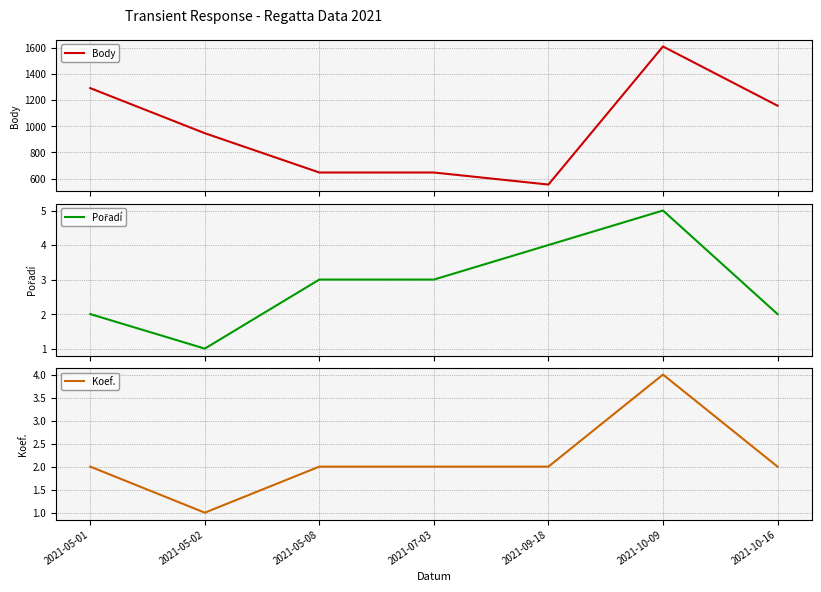

At how many categories does at least one series exceed 413?

7